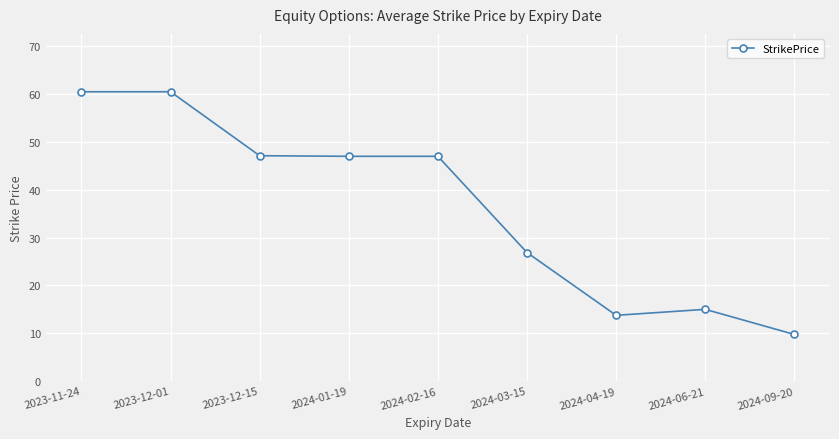

What is the minimum value shown in the chart?

9.8